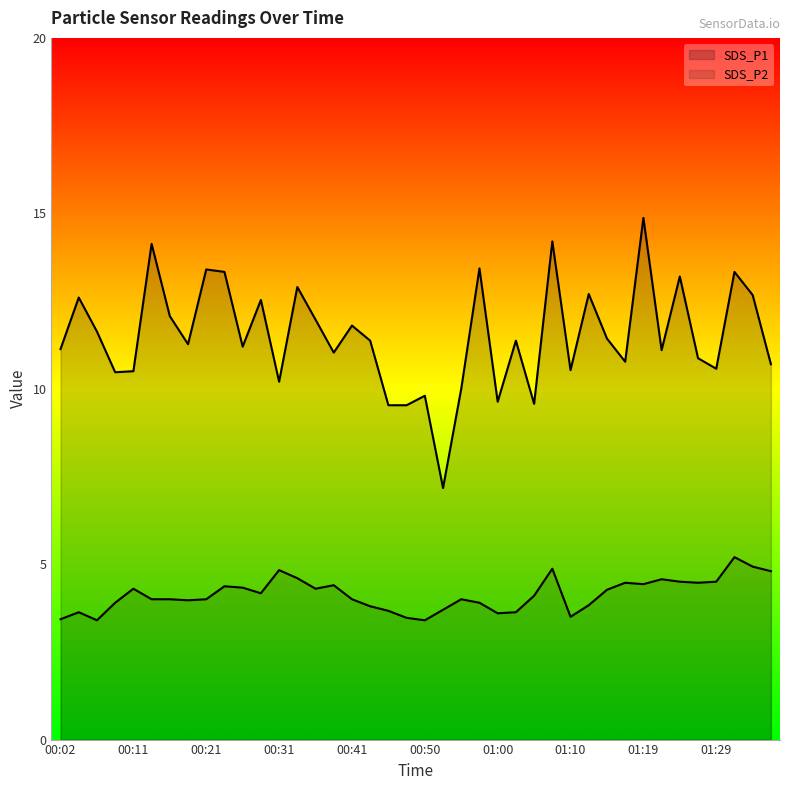

True or false: SDS_P2 and SDS_P1 intersect in this chart.

False